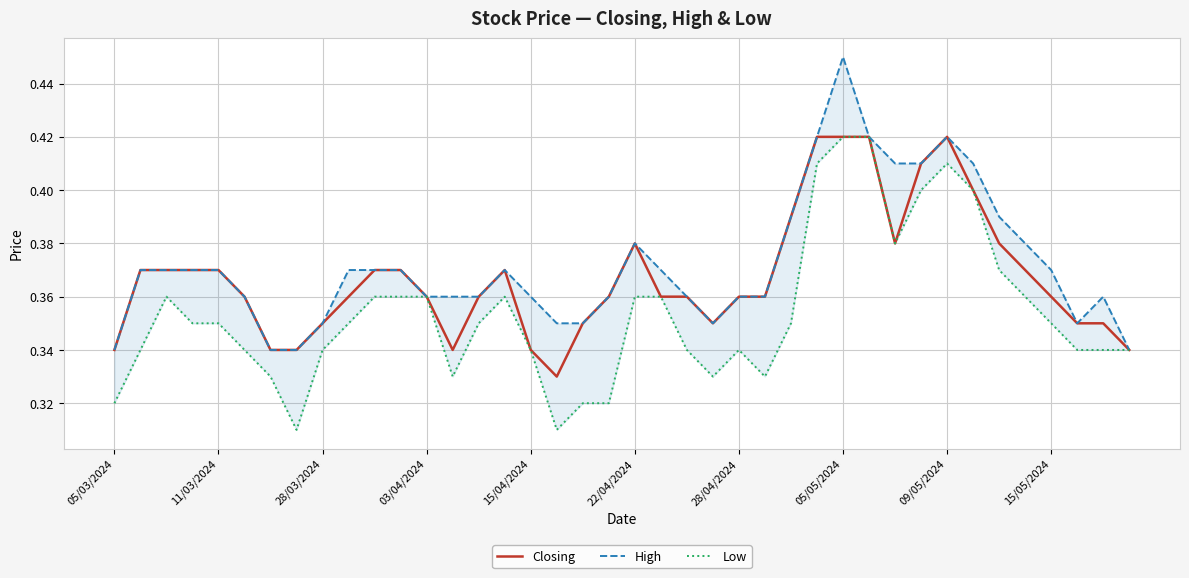

True or false: Closing has more than 1 interior local peaks.

True